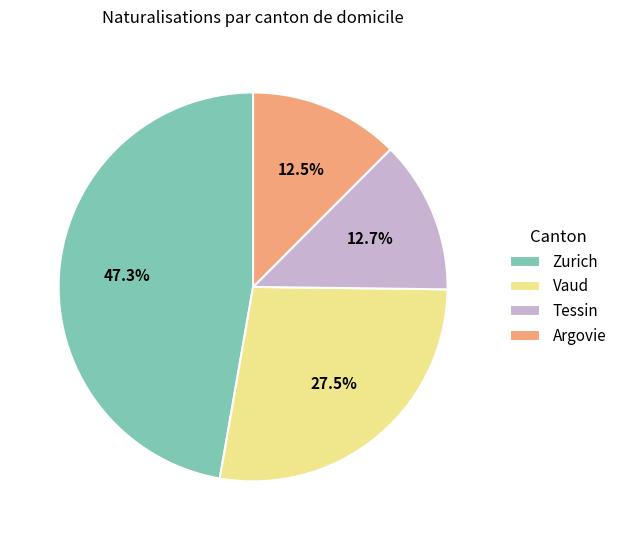

Is there any slice that represents more than half of the pie?

No